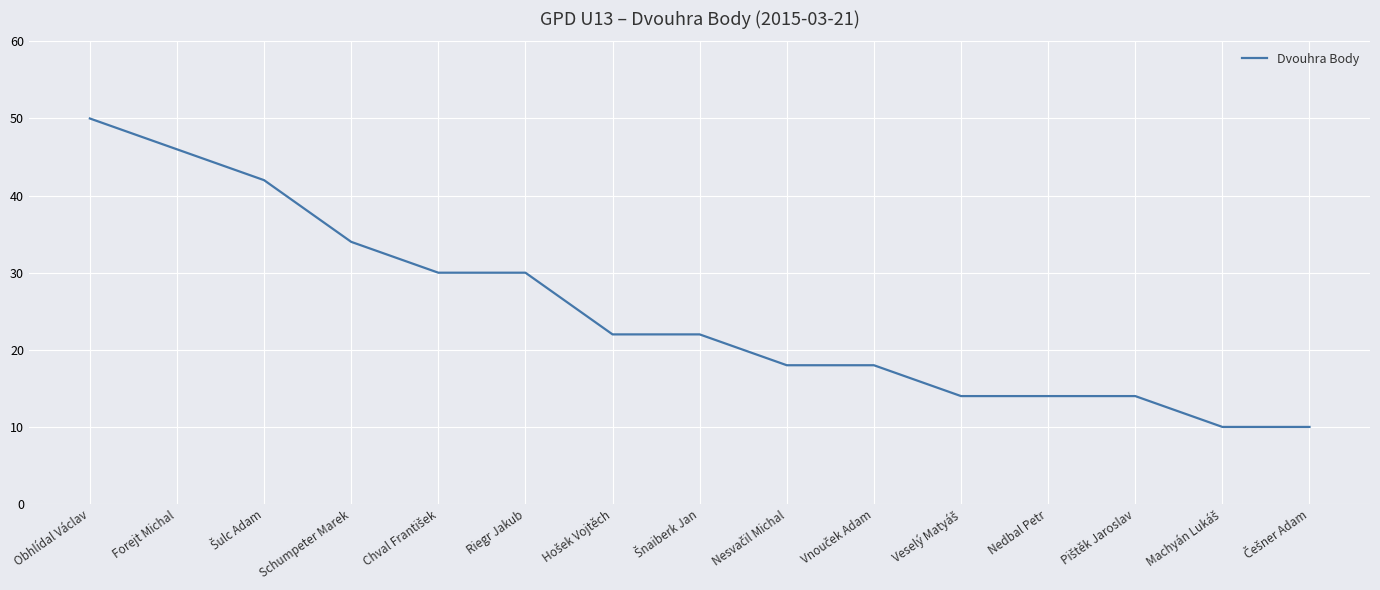

What is the maximum value shown in the chart?

50